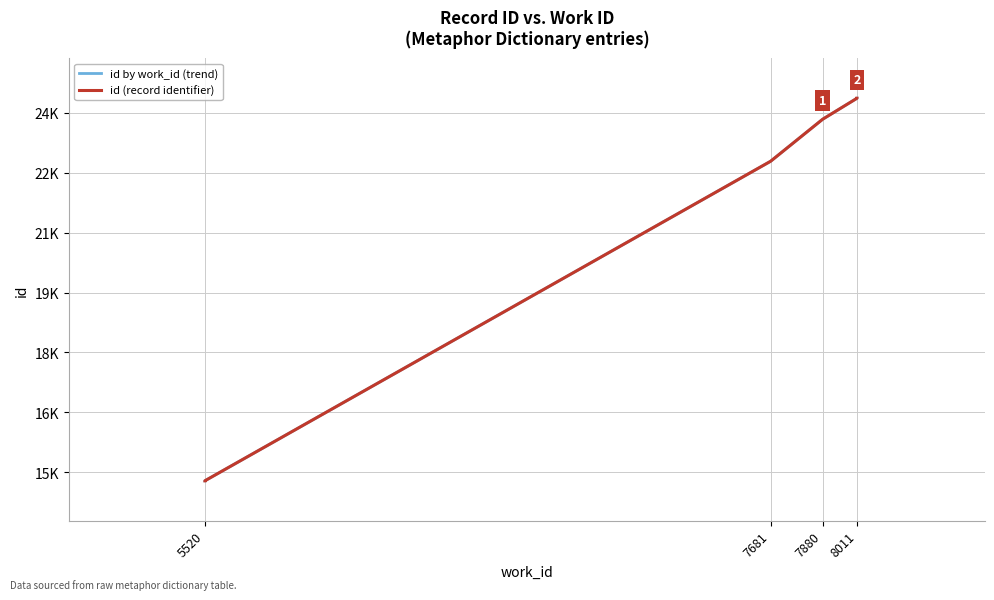

Count the number of data series in this chart.

2